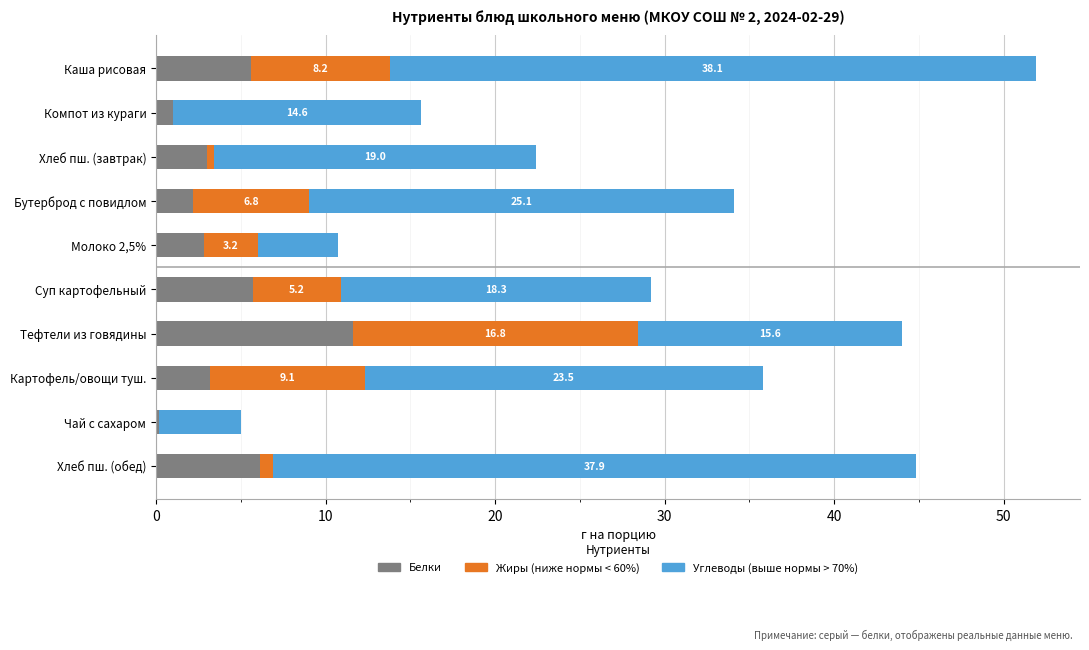

At which category is the sum across all series the highest?

Каша рисовая